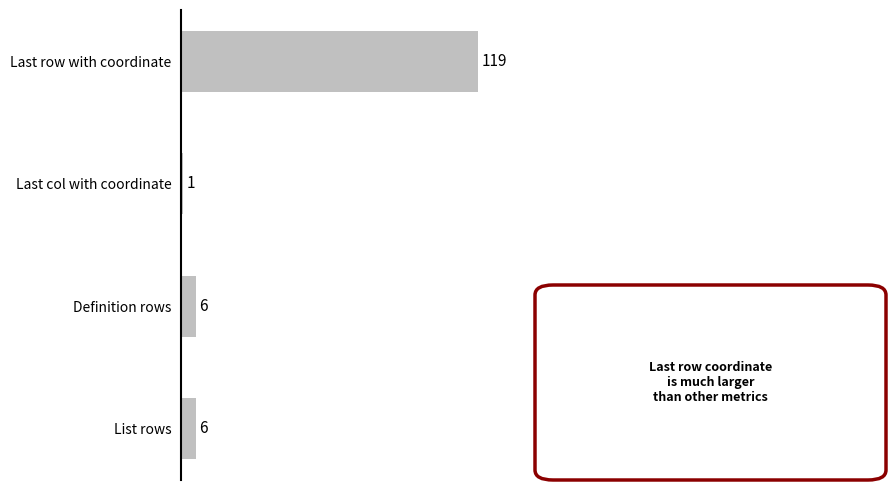

The value at Last col with coordinate is 1. True or false?

True